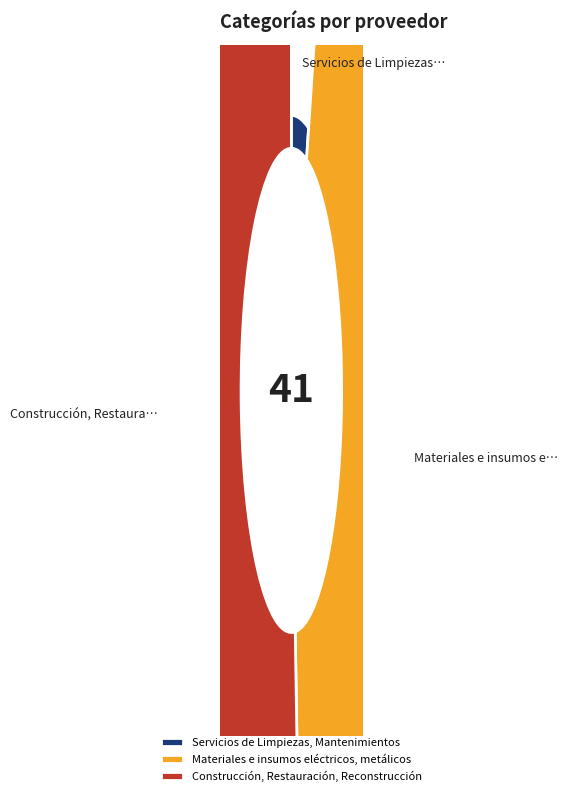

Does Construcción, Restauración, Reconstrucción account for over 50% of the chart?

Yes